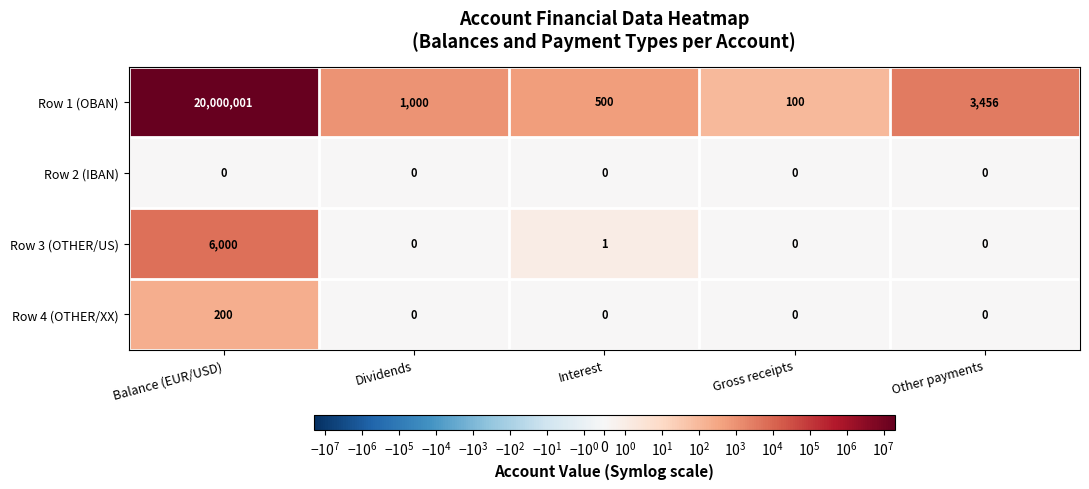

What is the sum of the Row 1 (OBAN) values at Balance (EUR/USD) and Other payments?

20003457